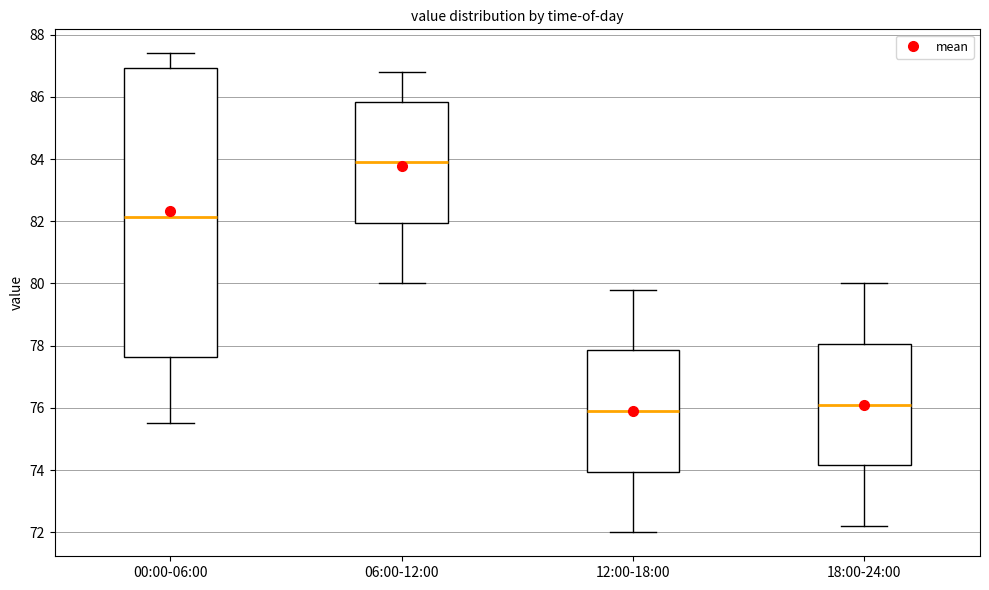

Comparing the boxes themselves (not the whiskers), which one is the tallest?

00:00-06:00